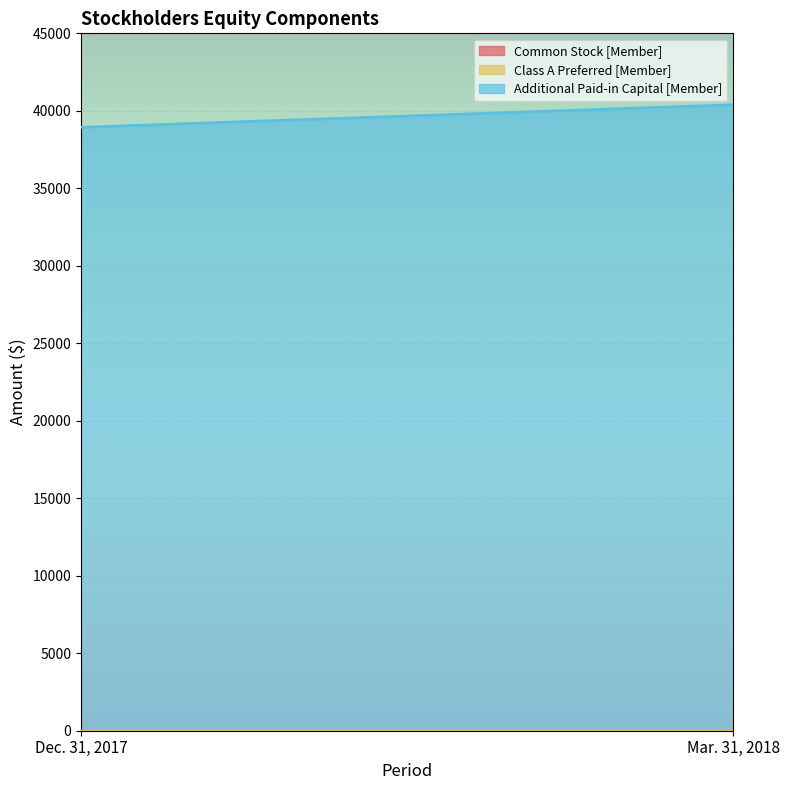

At how many categories does at least one series exceed 5596?

2